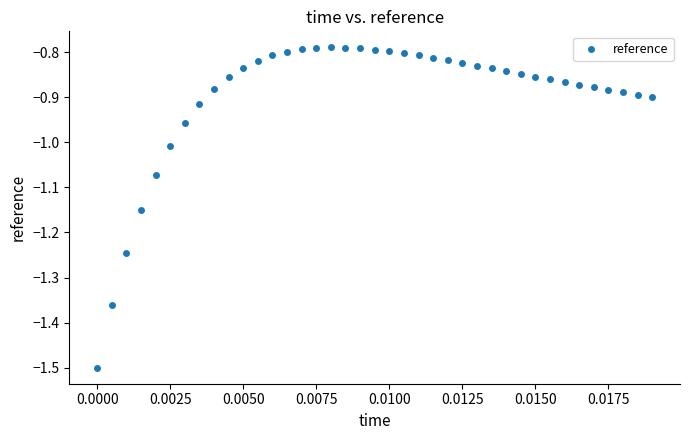

What is the range of Y values (max minus min)?

0.7